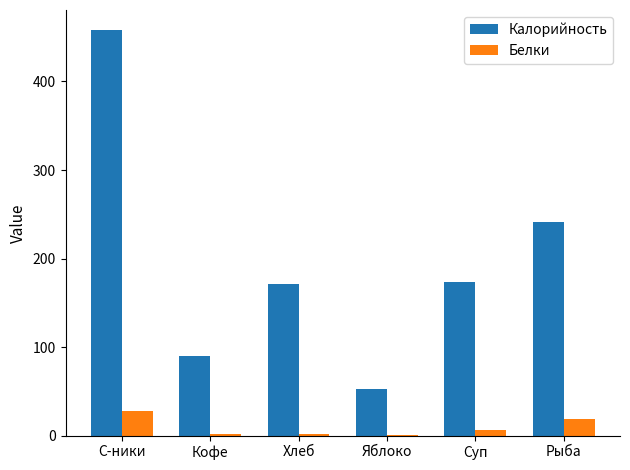

What is the sum of all Калорийность values?

1186.4